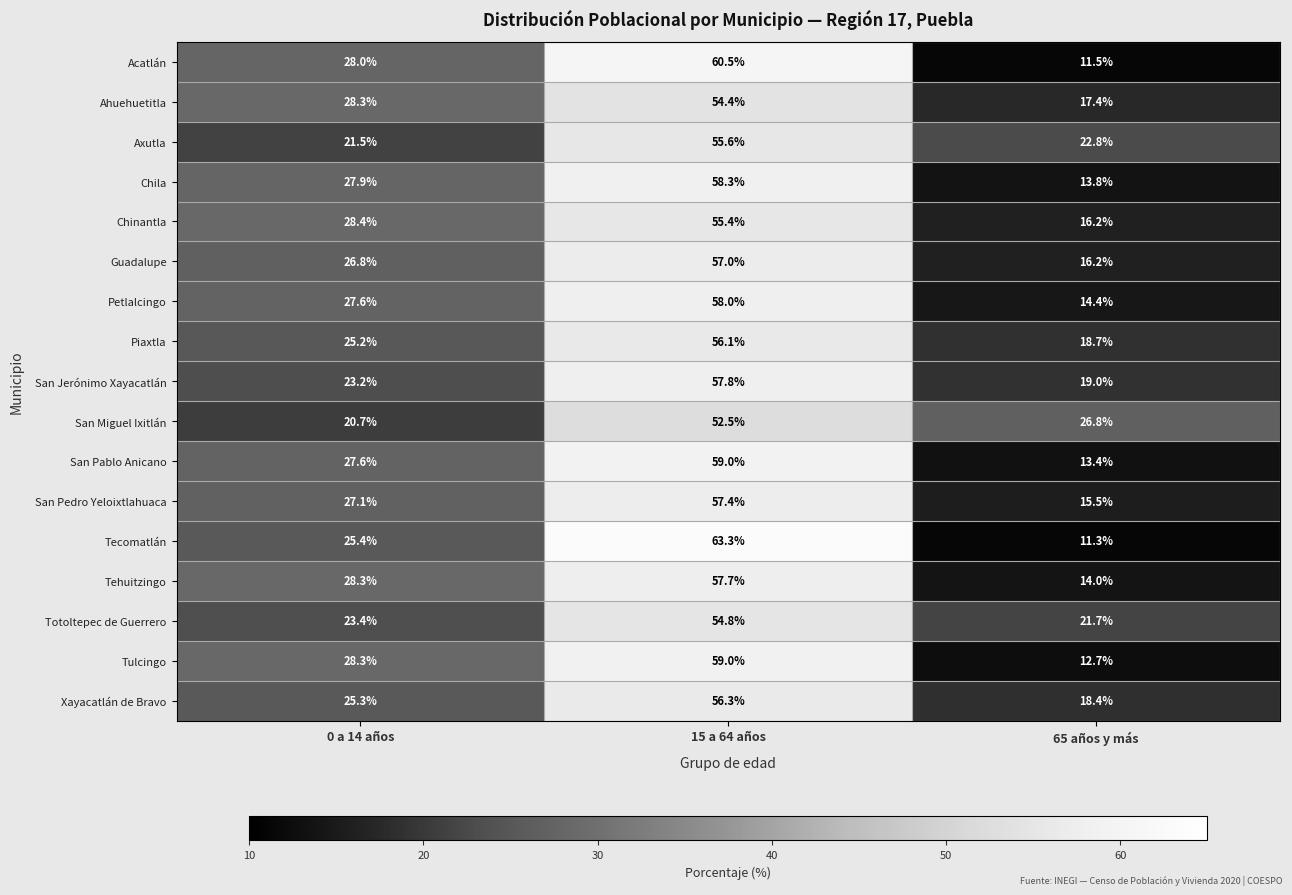

Which series has the largest total across all categories?

Ahuehuetitla